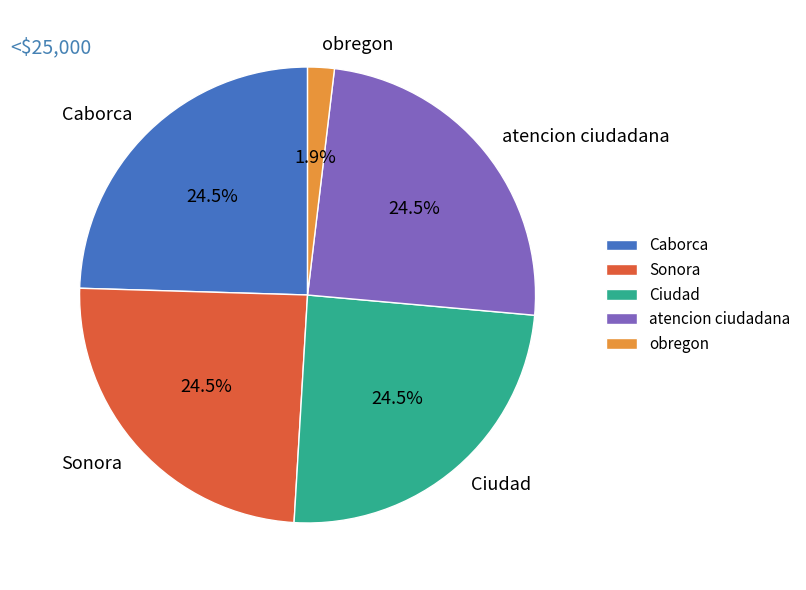

To the nearest percent, what is the difference between the obregon and Ciudad slice percentages?

23%